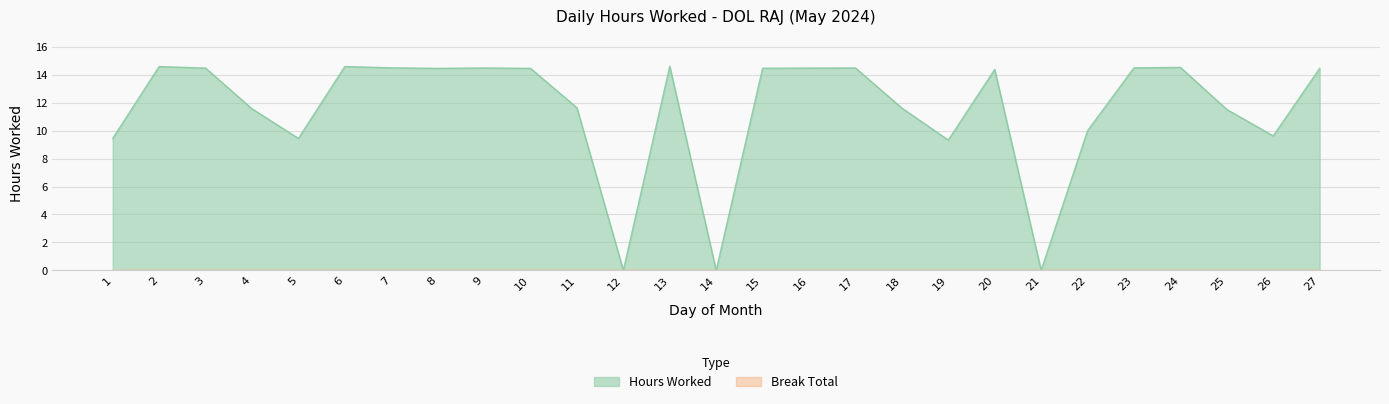

At which category does the data reach its first local peak?

2